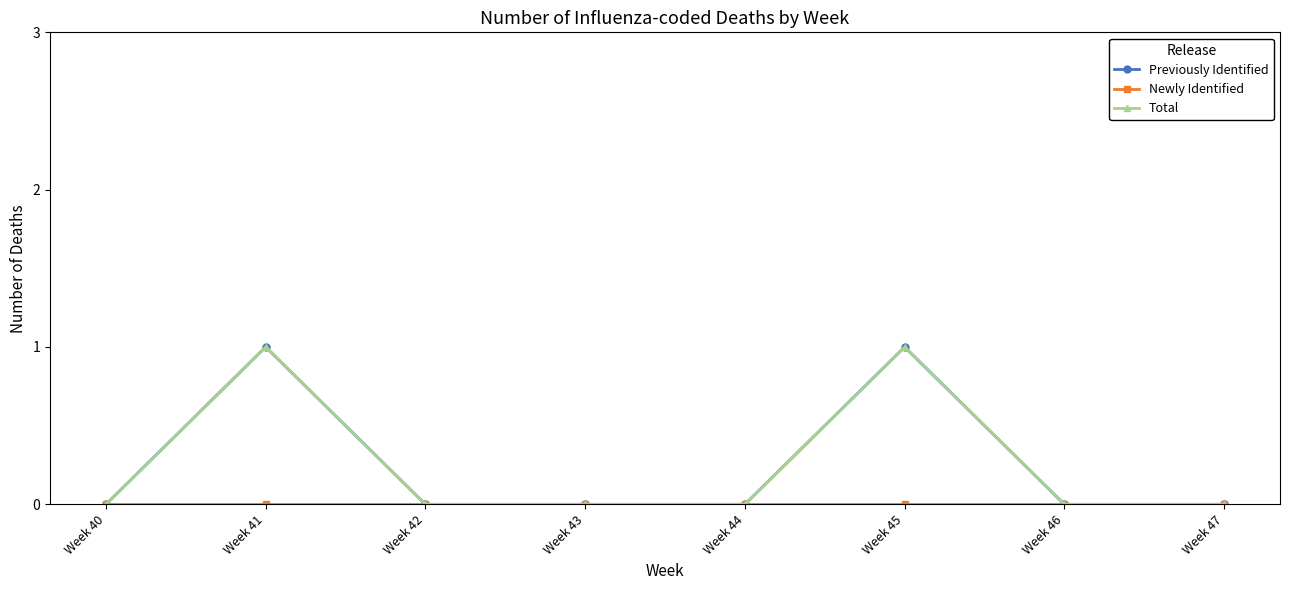

Which has a higher value, Week 47 or Week 43?

Week 47